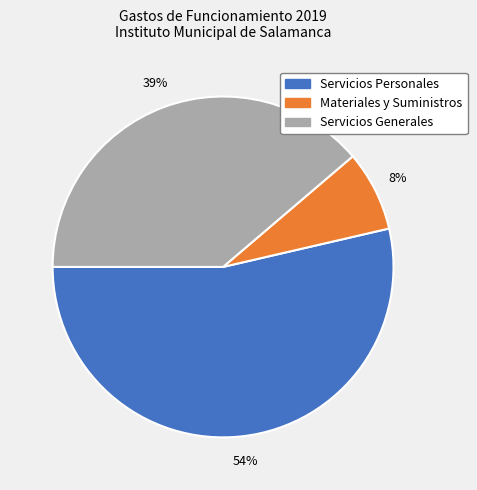

Does Servicios Personales represent more than half of the total?

Yes